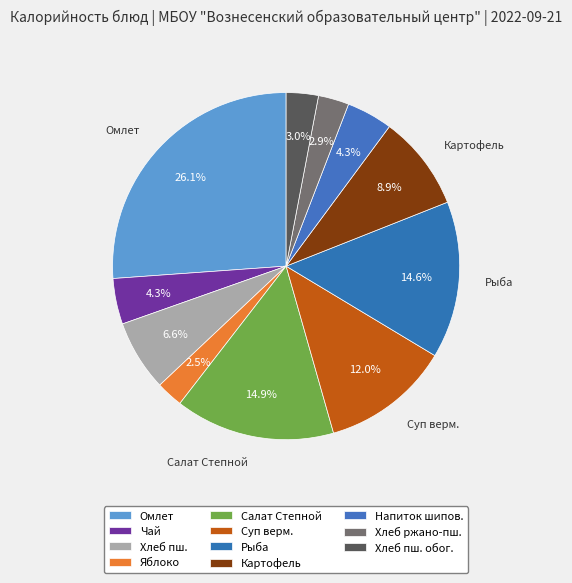

Is there a majority slice in this chart?

No